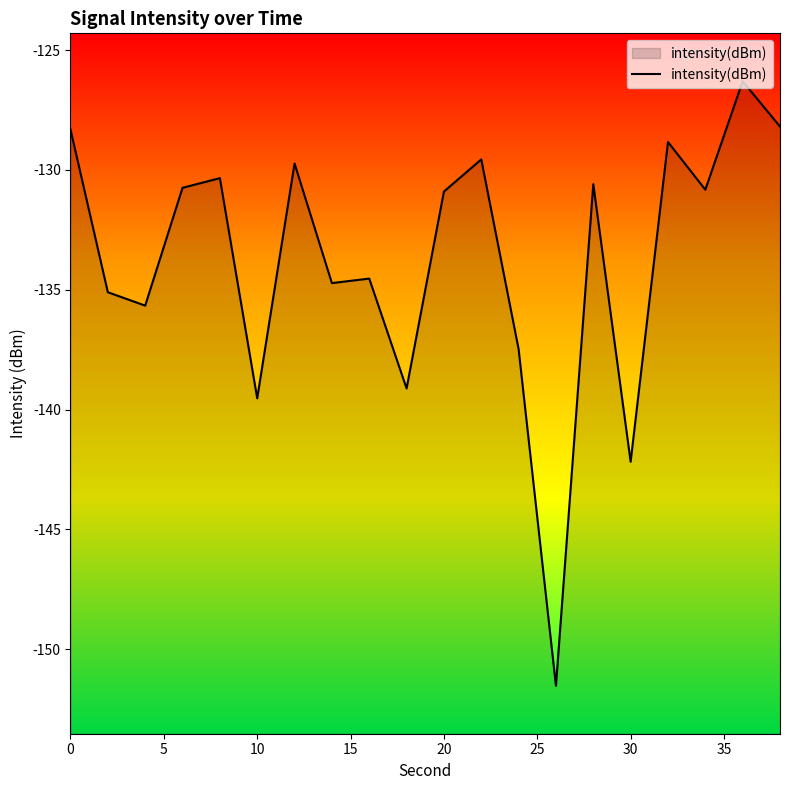

What is the smallest value displayed?

-151.5